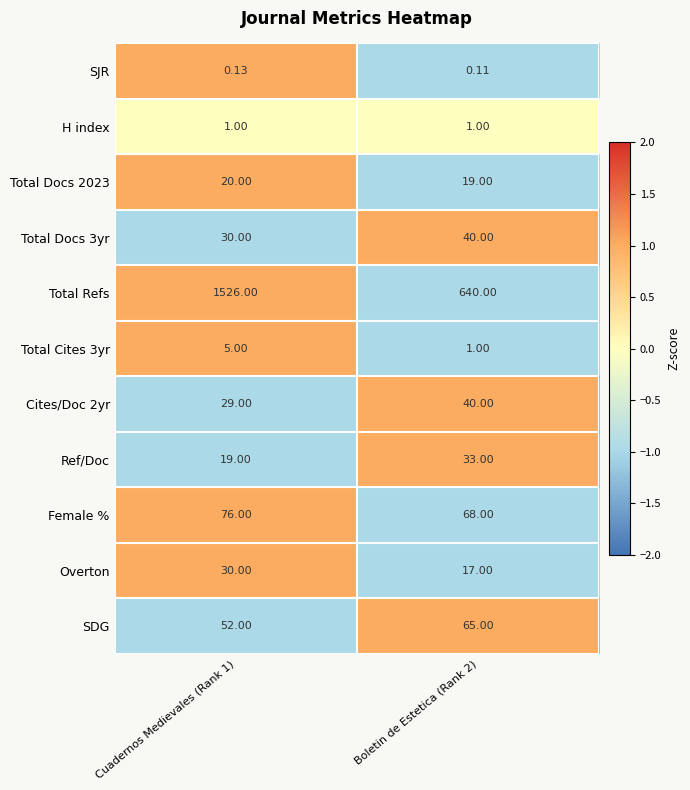

Which series changed the most between Cuadernos Medievales (Rank 1) and Boletin de Estetica (Rank 2)?

Total Refs